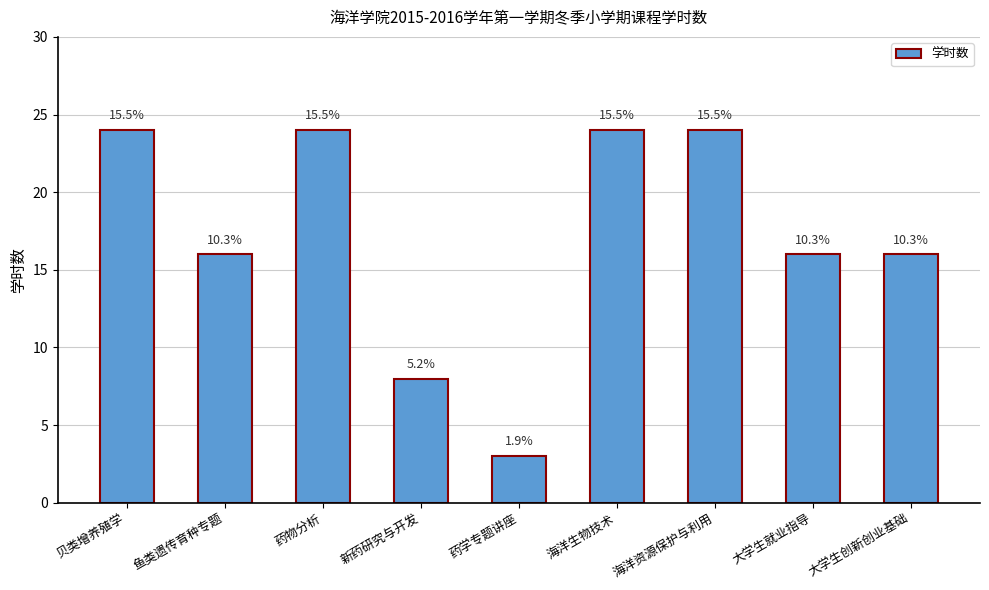

Rank the categories by value from highest to lowest.

贝类增养殖学, 药物分析, 海洋生物技术, 海洋资源保护与利用, 鱼类遗传育种专题, 大学生就业指导, 大学生创新创业基础, 新药研究与开发, 药学专题讲座